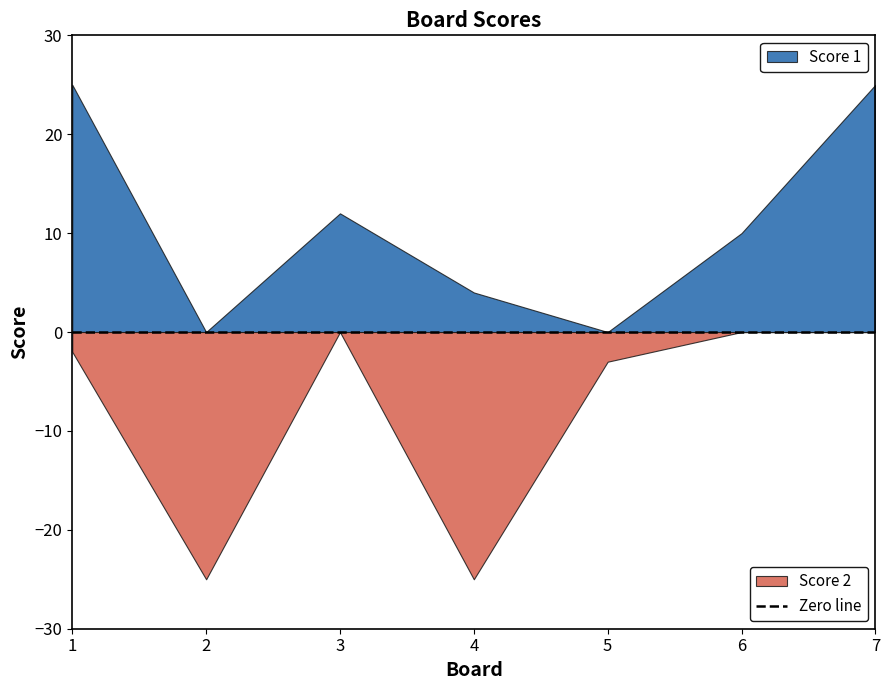

How many intersections are there between Score 1 and Score 2?

4